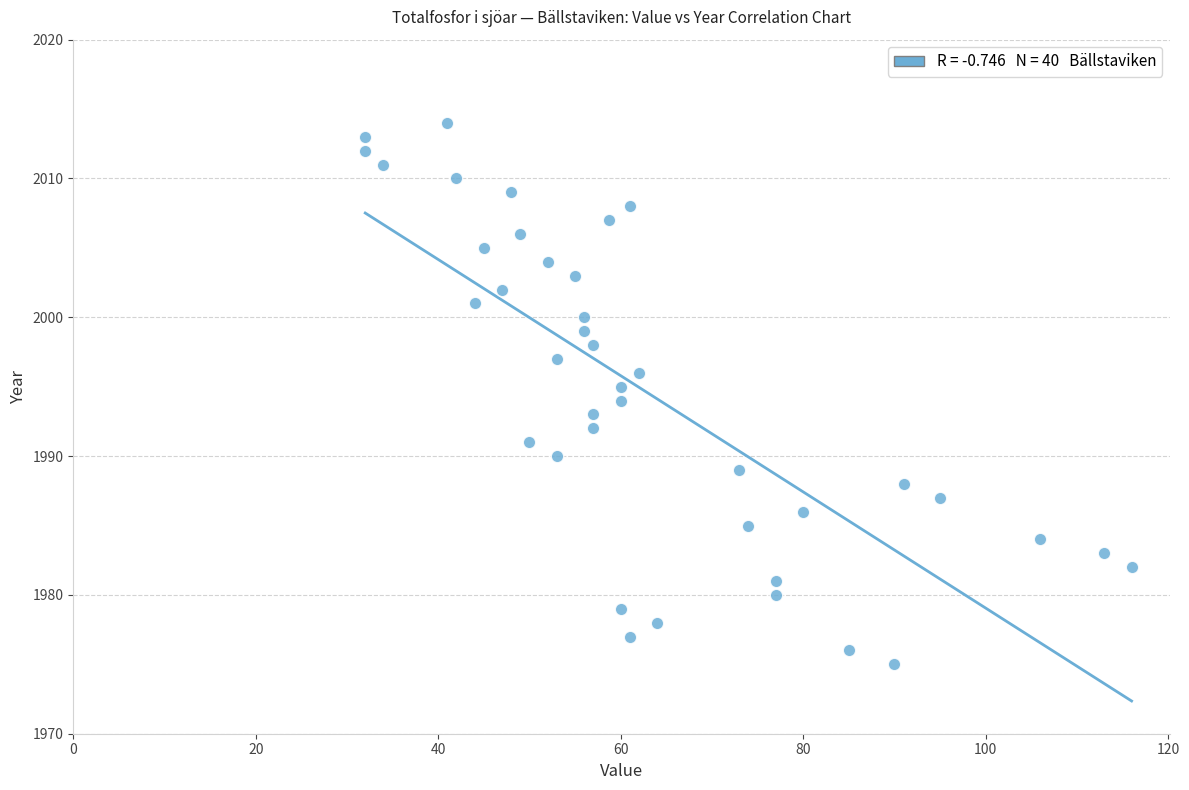

What is the range of Y values (max minus min)?

39